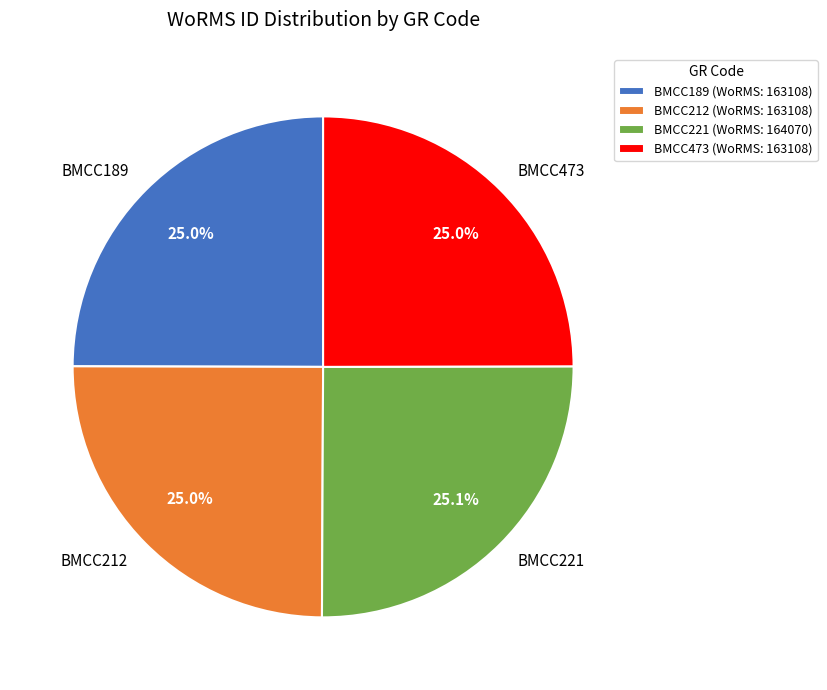

How much of the chart is everything except BMCC189?

75.0%